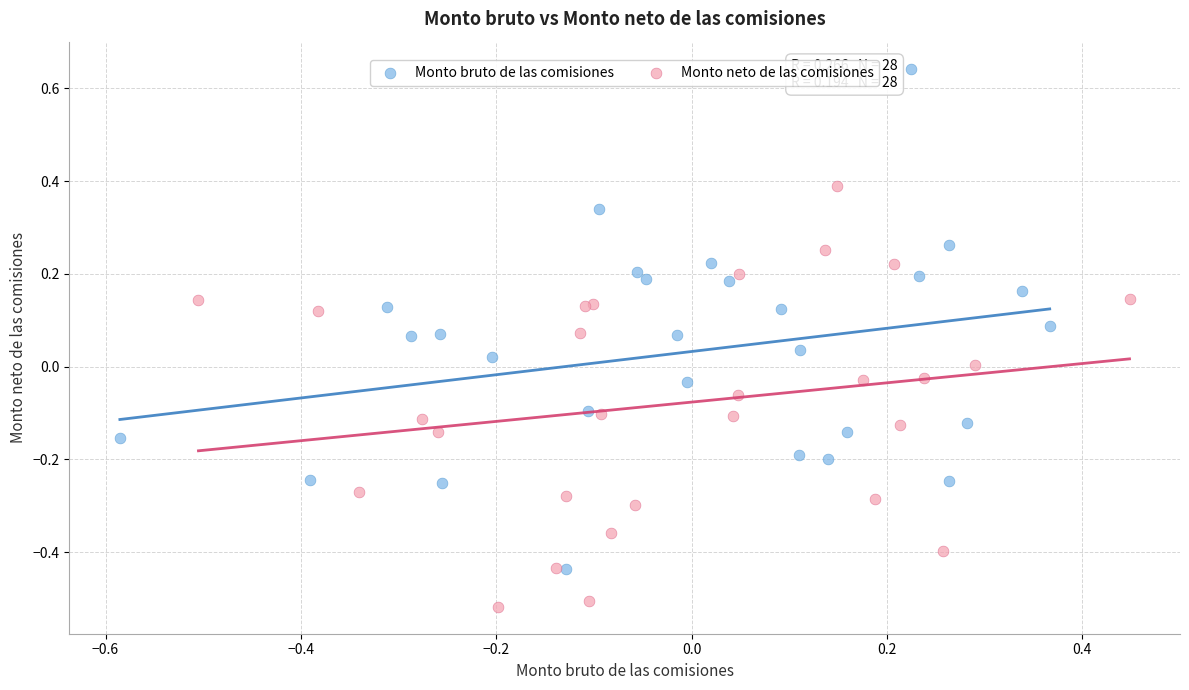

Which series reaches the minimum Y coordinate?

Monto neto de las comisiones